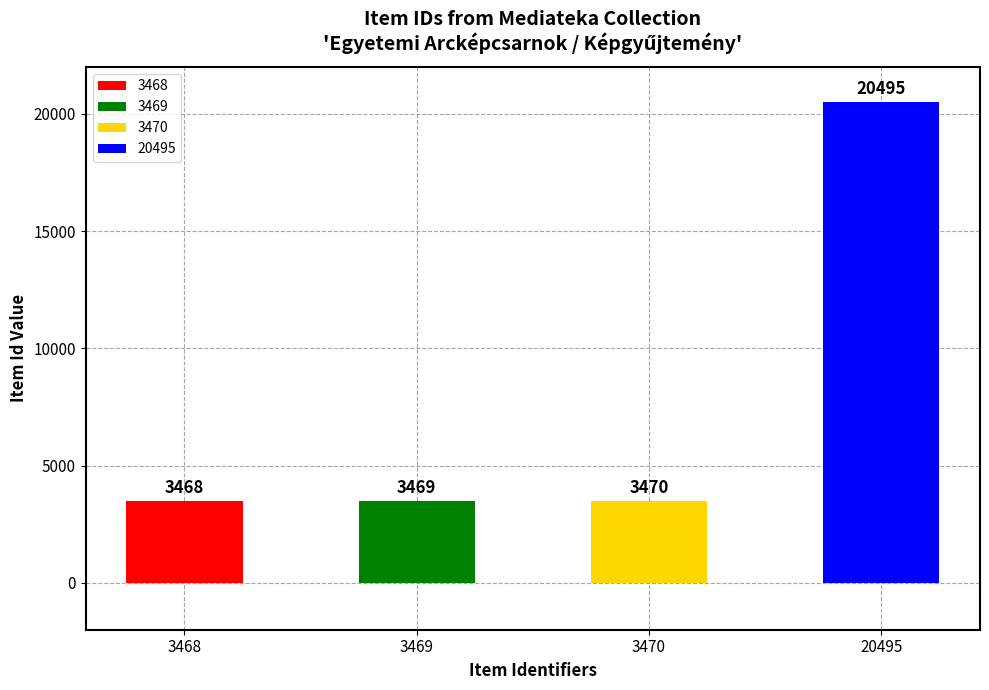

Between 3470 and 3469, which is larger?

3470